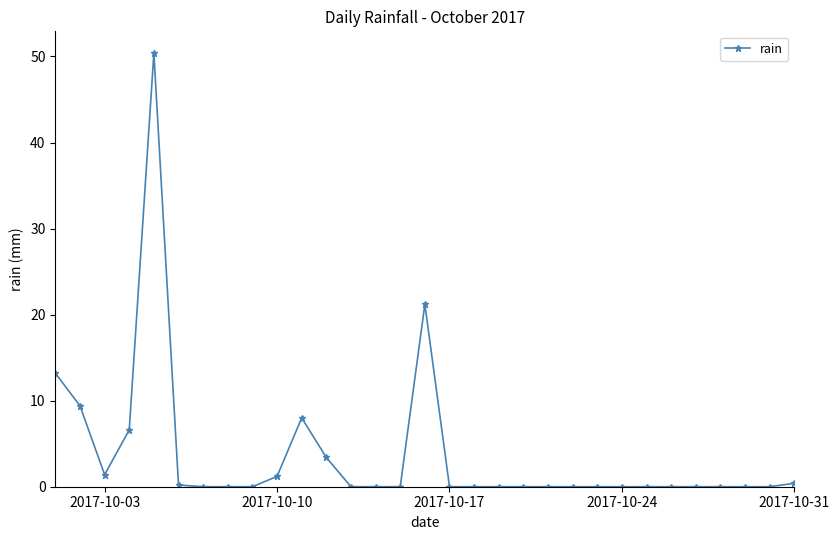

True or false: there are more than 2 points higher than both neighbors.

True